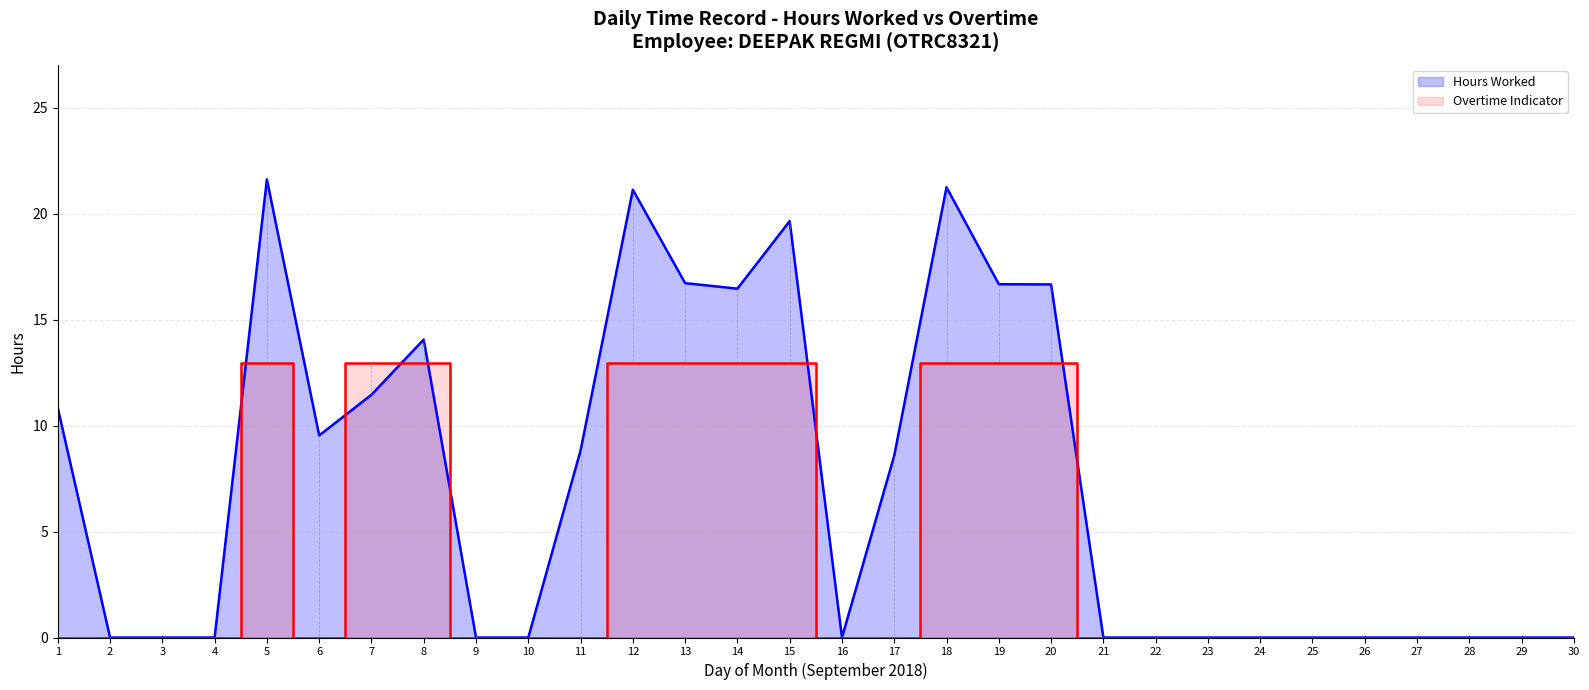

What are all the series names shown in the legend?

Hours Worked, Overtime Indicator